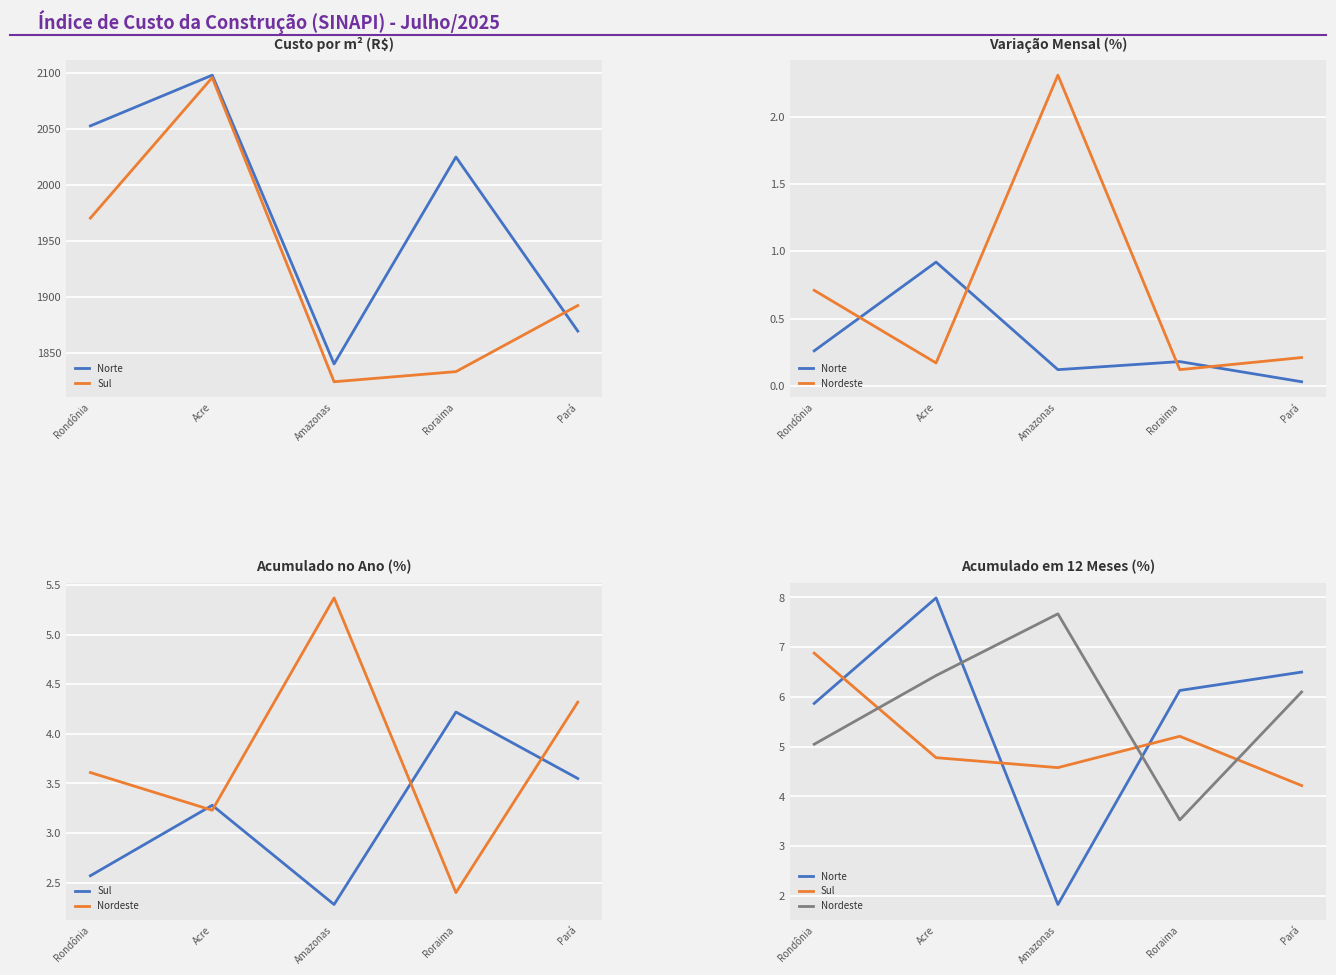

Reading left to right, what are all the values shown in this chart?

Norte: 5.9	8.0	1.8	6.1	6.5
Sul: 6.9	4.8	4.6	5.2	4.2
Nordeste: 5.0	6.4	7.7	3.5	6.1